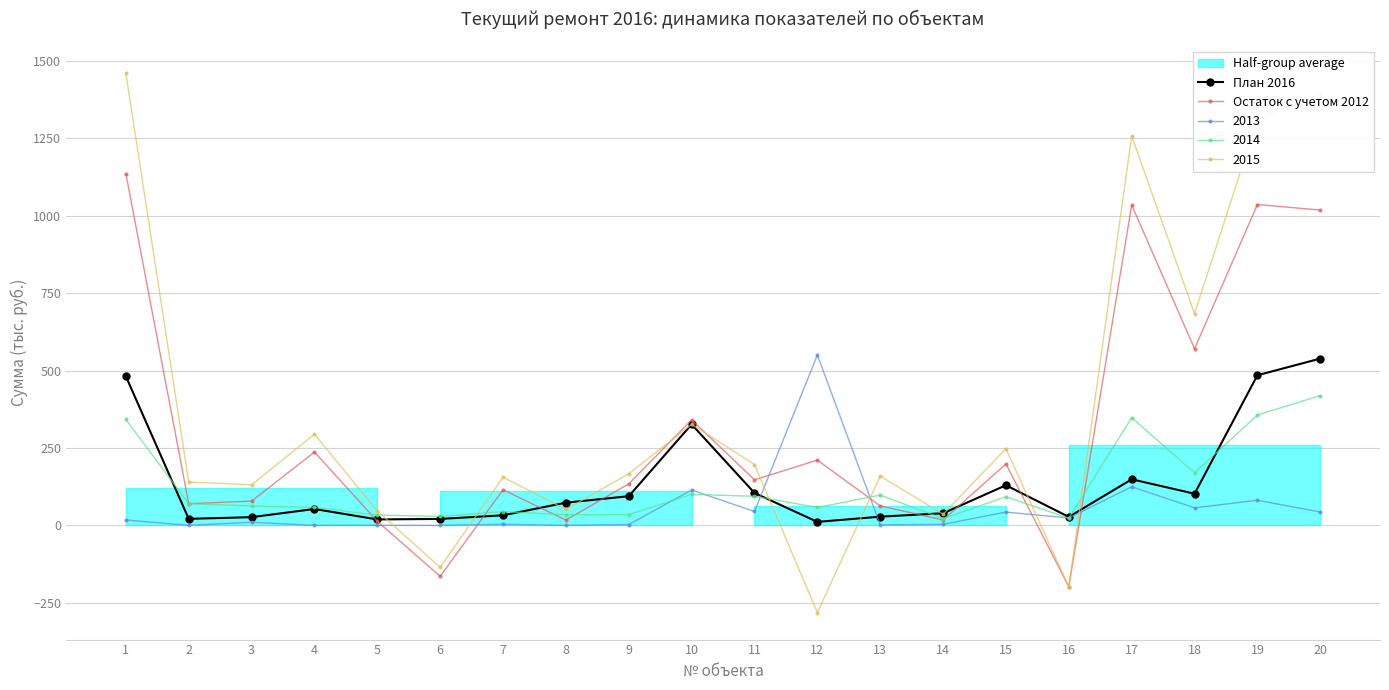

Where is Остаток с учетом 2012 nearest to the value 469?

18